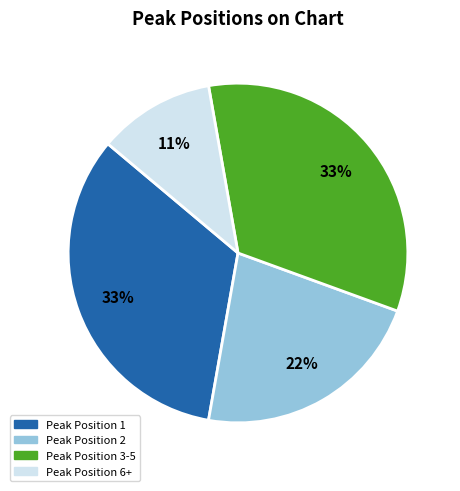

Is there a majority slice in this chart?

No